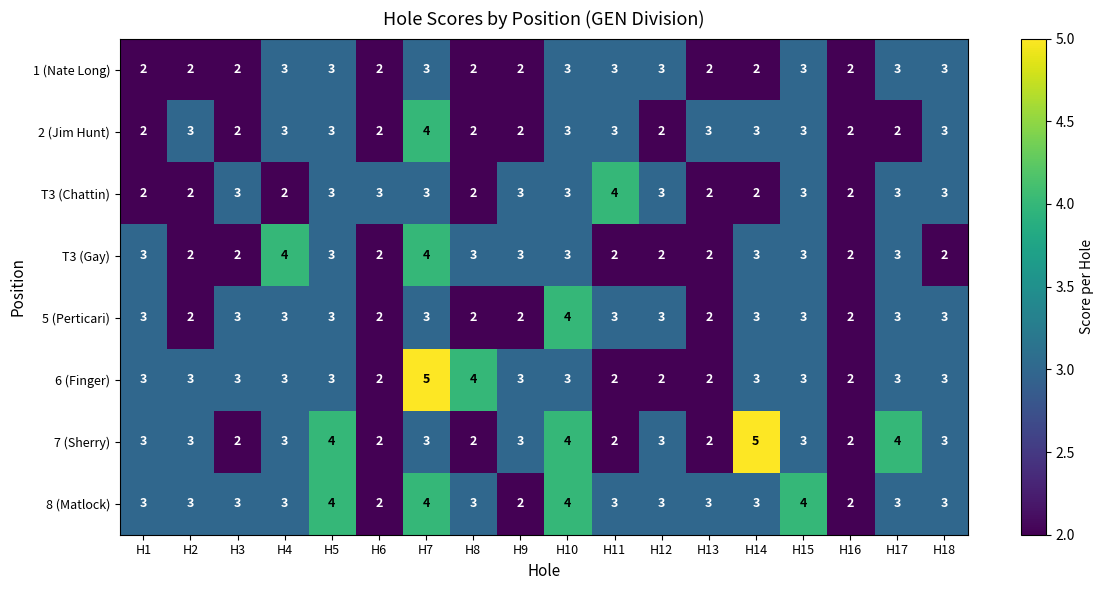

The value of T3 (Gay) at H4 is 3. True or false?

False